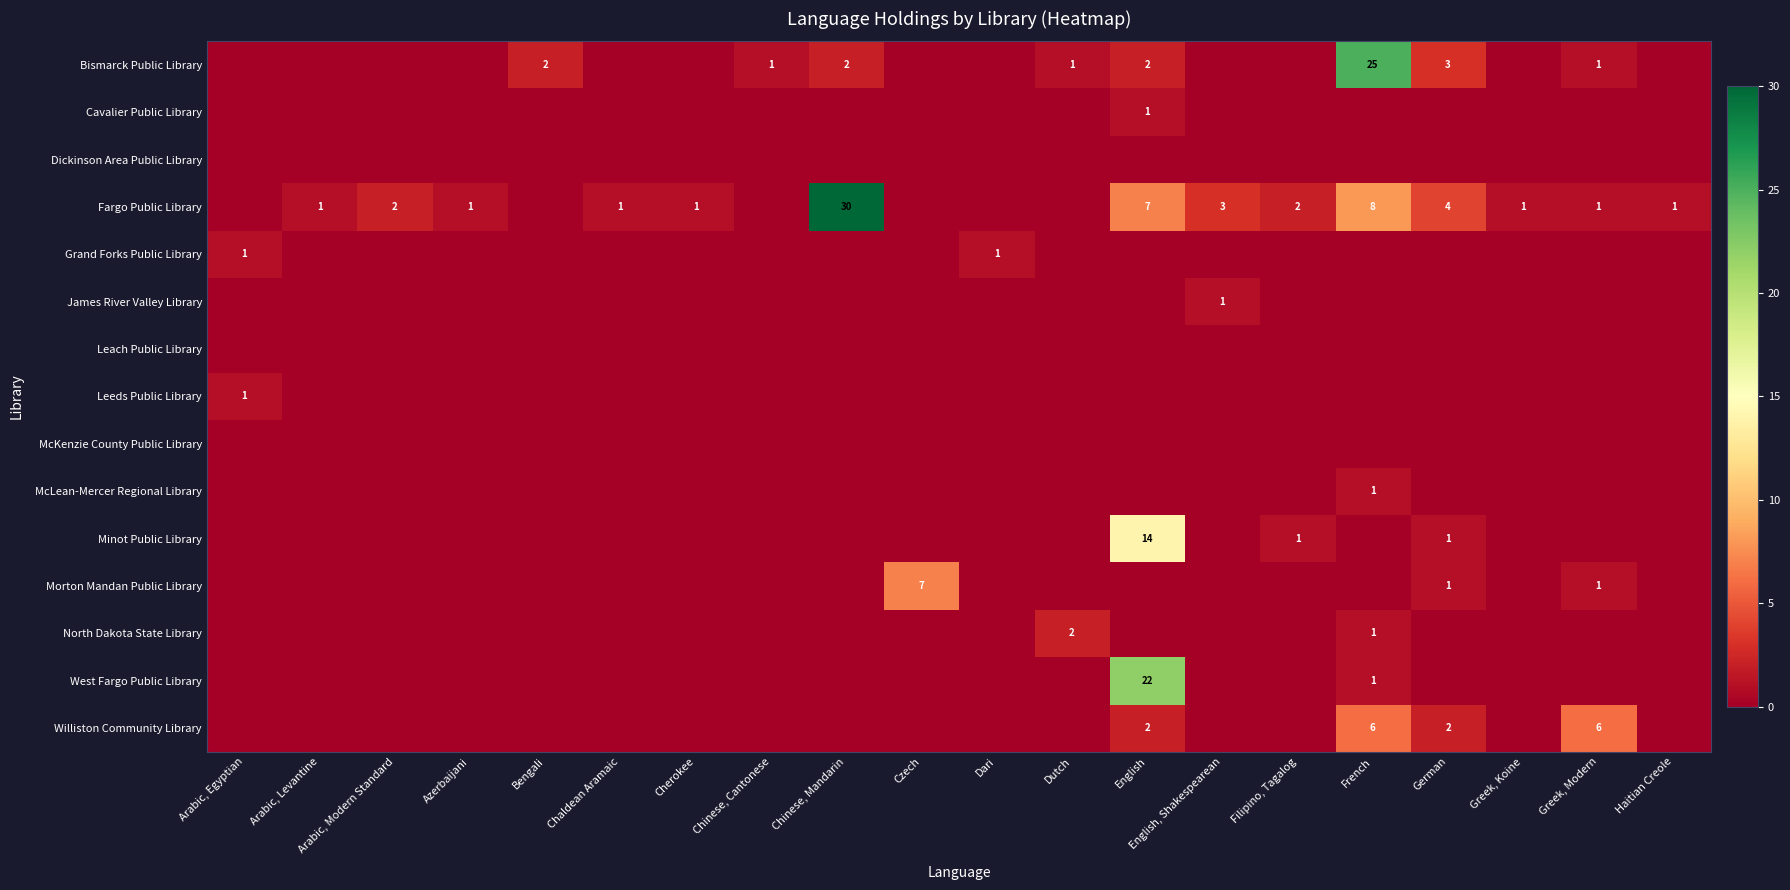

Which category has the lowest value across all series?

Arabic, Egyptian